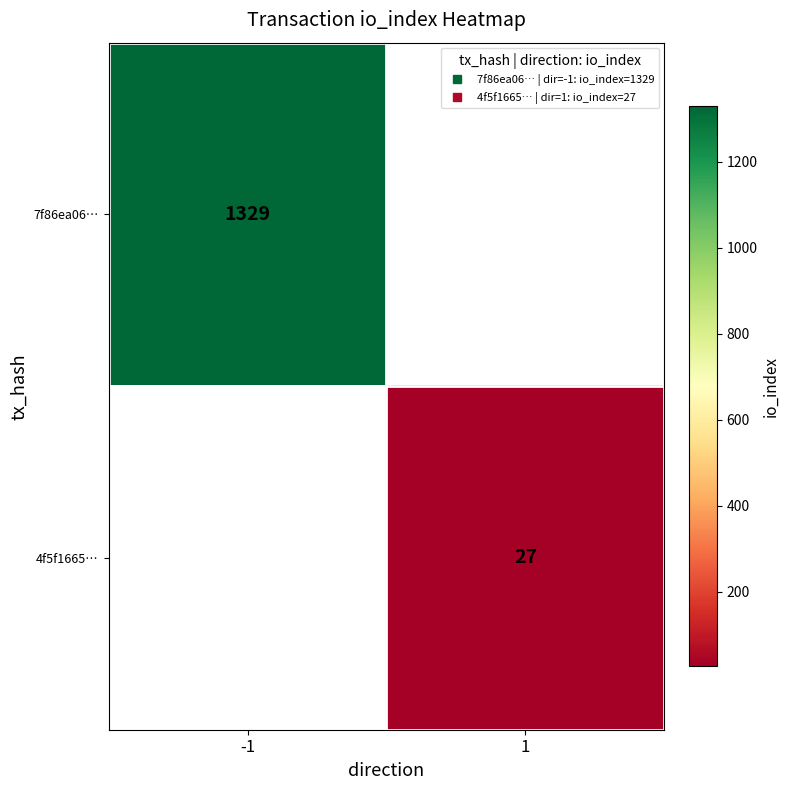

List the series in order of their peak value, highest first.

7f86ea06…, 4f5f1665…